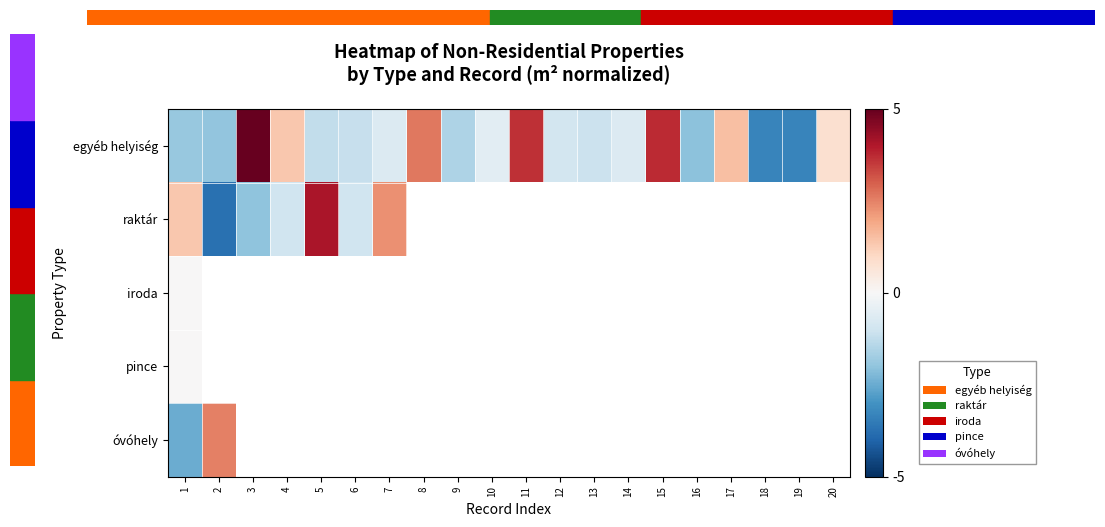

Between 3 and 9, which series saw the biggest shift?

egyéb helyiség